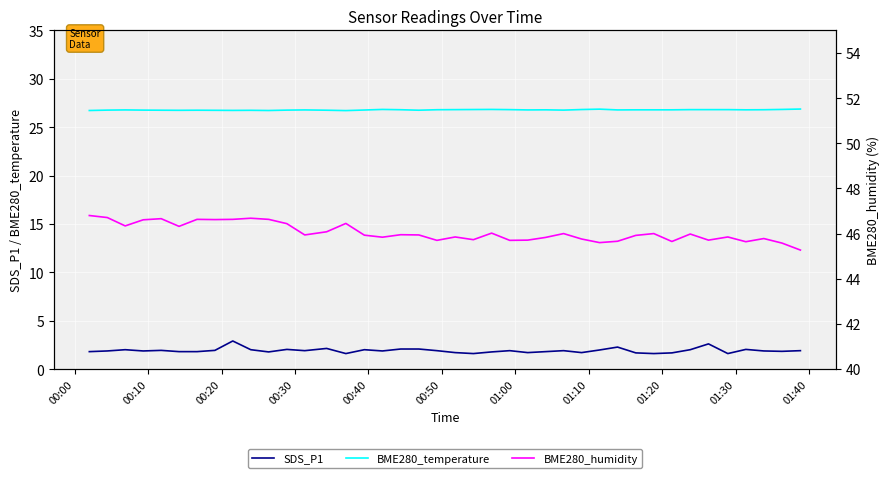

Reading right to left, what are all the values shown in this chart?

SDS_P1: 1.9	1.8	1.9	2.0	1.6	2.6	2.0	1.7	1.6	1.7	2.3	2.0	1.7	1.9	1.8	1.7	1.9	1.8	1.6	1.7	1.9	2.1	2.1	1.9	2.0	1.6	2.1	1.9	2.0	1.8	2.0	2.9	1.9	1.8	1.8	1.9	1.9	2.0	1.9	1.8
BME280_temperature: 26.9	26.8	26.8	26.8	26.8	26.8	26.8	26.8	26.8	26.8	26.8	26.9	26.8	26.8	26.8	26.8	26.8	26.8	26.8	26.8	26.8	26.8	26.8	26.8	26.8	26.7	26.8	26.8	26.8	26.7	26.7	26.7	26.7	26.8	26.7	26.8	26.8	26.8	26.8	26.7
BME280_humidity: 45.3	45.6	45.8	45.6	45.9	45.7	46.0	45.6	46.0	45.9	45.7	45.6	45.8	46.0	45.8	45.7	45.7	46.0	45.7	45.9	45.7	45.9	46.0	45.8	45.9	46.5	46.1	45.9	46.4	46.6	46.7	46.6	46.6	46.6	46.3	46.7	46.6	46.3	46.7	46.8